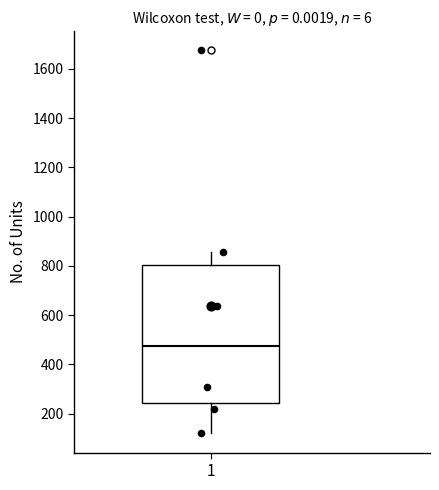

Transcribe this box plot: give where the median line is, the range the box spans, and where the two whiskers end, as read against the y-axis. The values are not printed on the chart, so give them approximately, as read against the axis.

median 480, box 240 to 800, whiskers 120 to 860